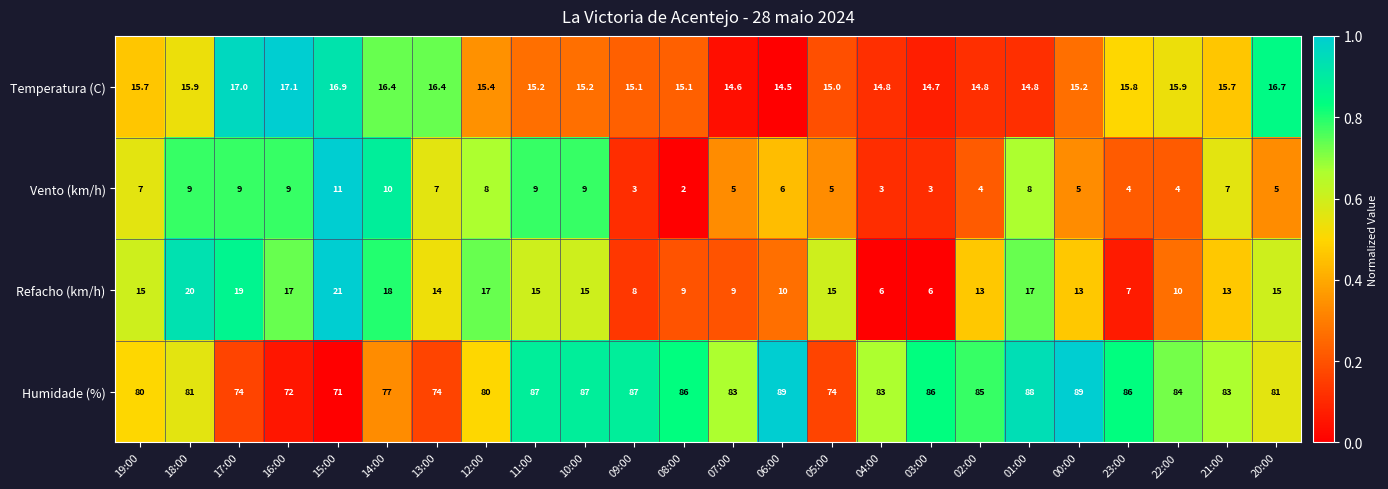

What is the difference between the maximum and minimum values in the Temperatura (C) series?

2.6